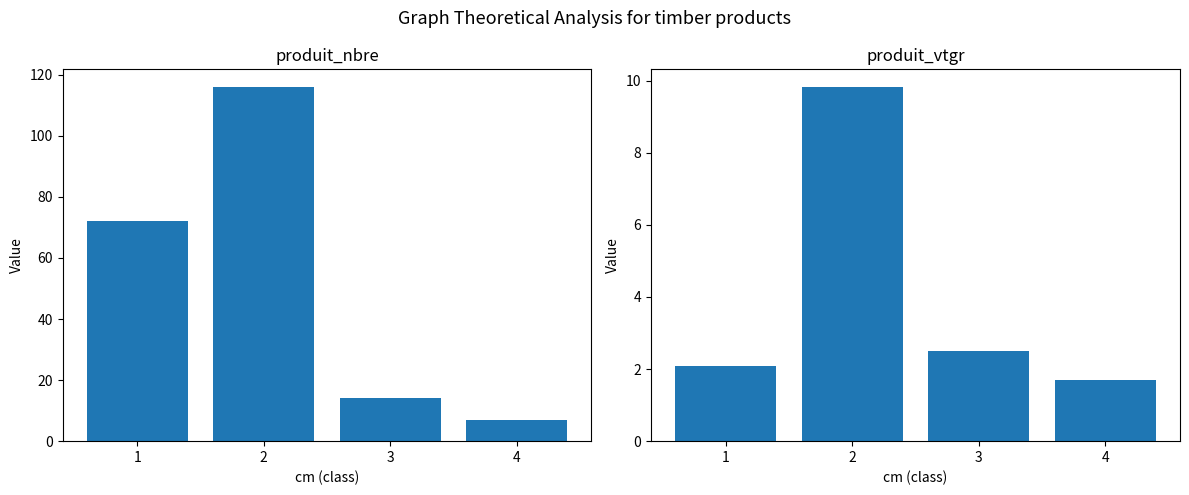

Between 1 and 3, which series saw the biggest shift?

produit_nbre